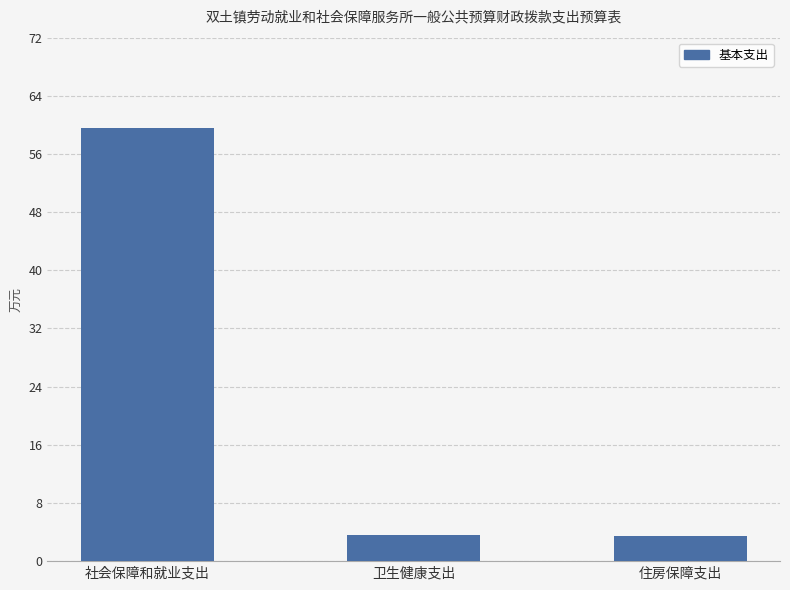

Which category has the highest value across all series?

社会保障和就业支出